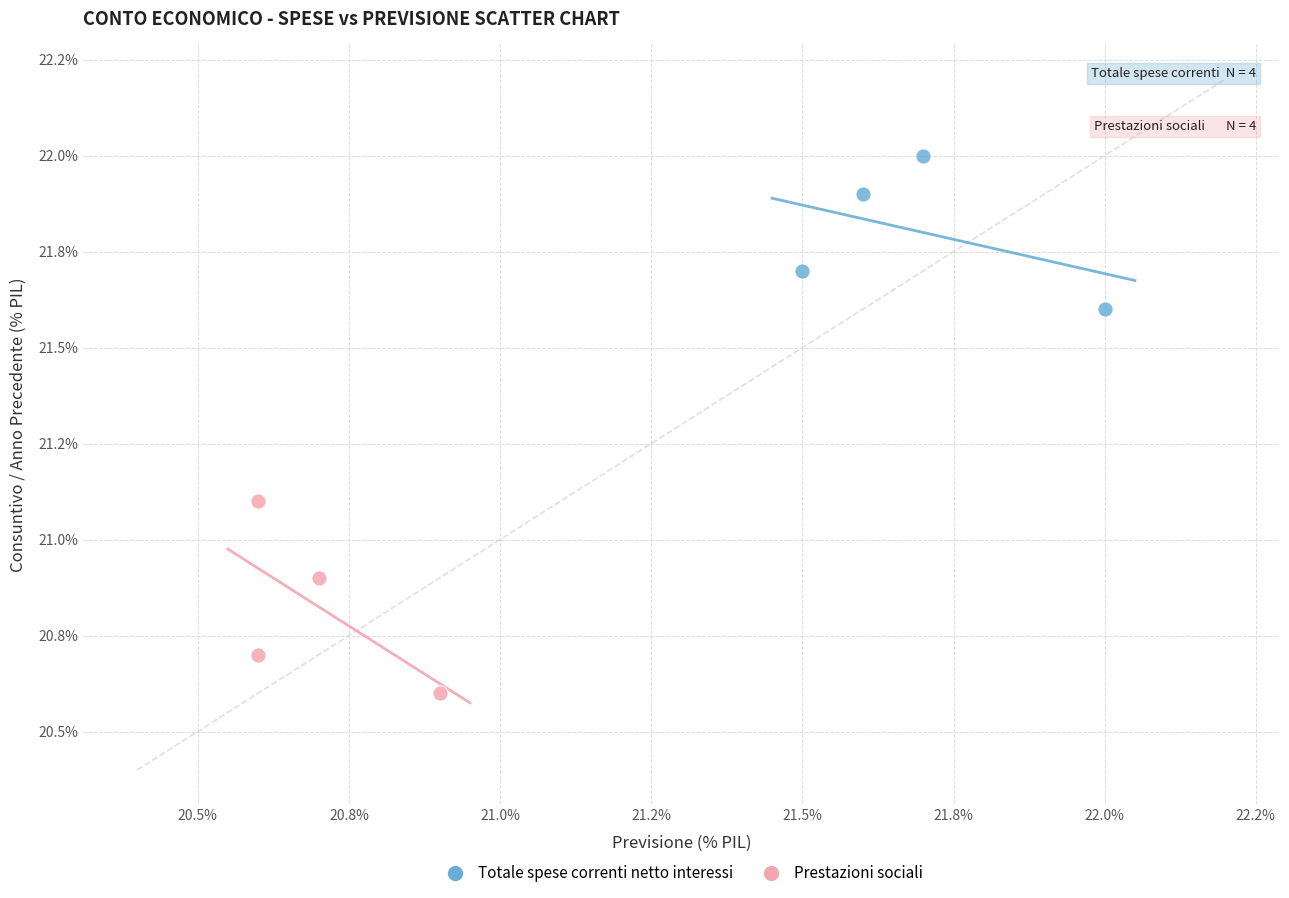

What are all the series names shown in the legend?

Totale spese correnti netto interessi, Prestazioni sociali